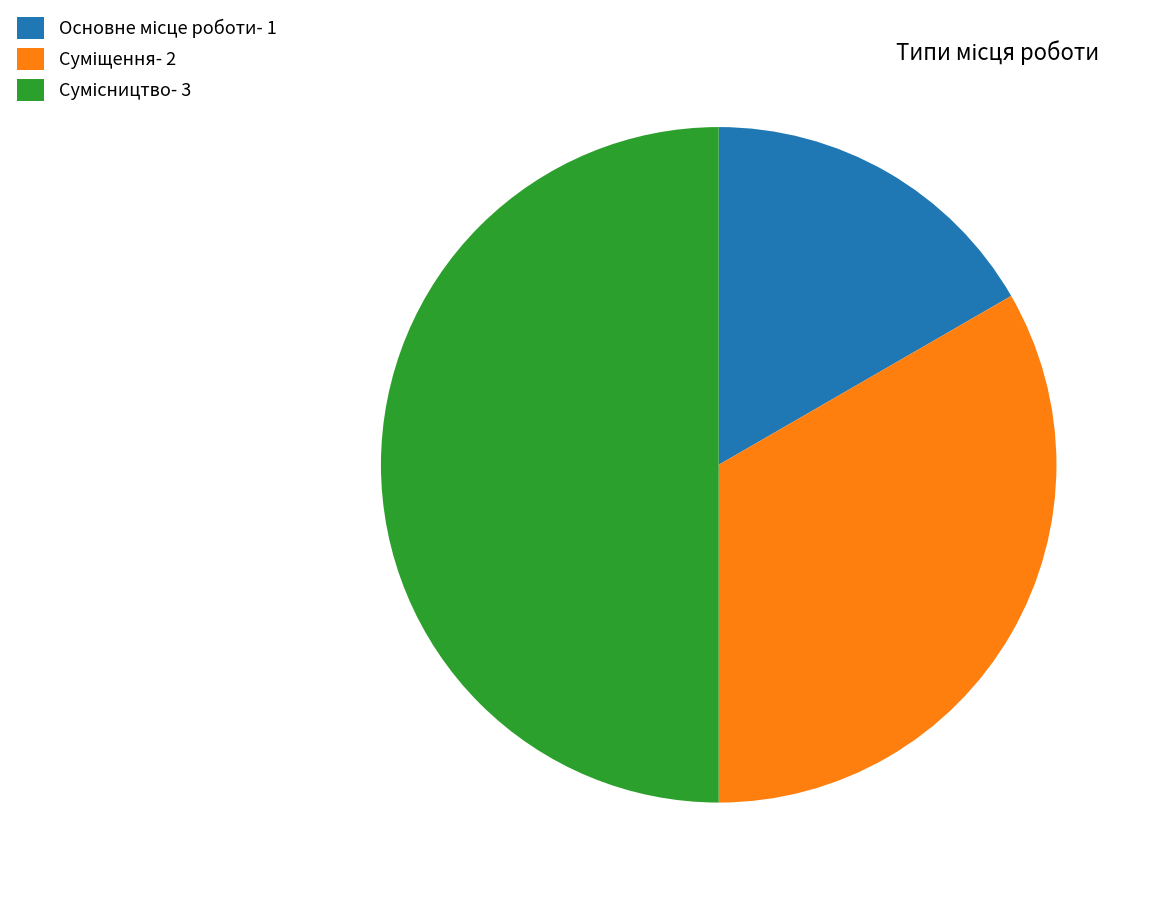

What is the change in value from Основне місце роботи to Суміщення?

+1